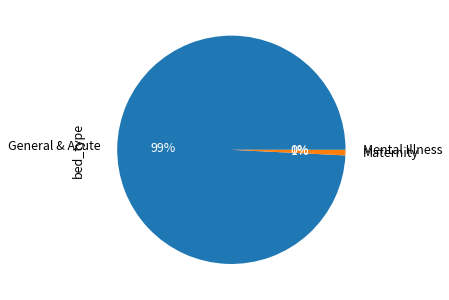

To the nearest percent, what is the difference between the largest and smallest slice percentages?

99%